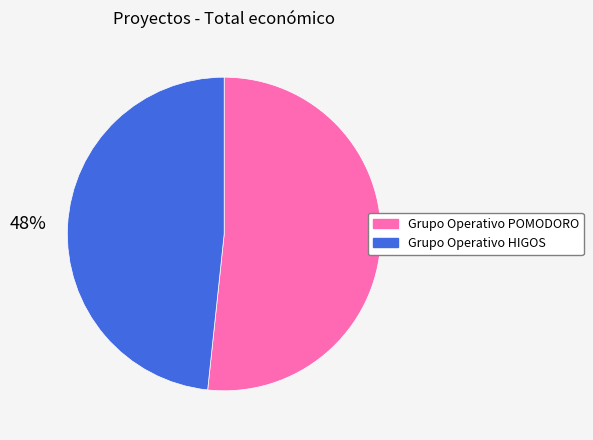

Which has a higher value, Grupo Operativo POMODORO or Grupo Operativo HIGOS?

Grupo Operativo POMODORO